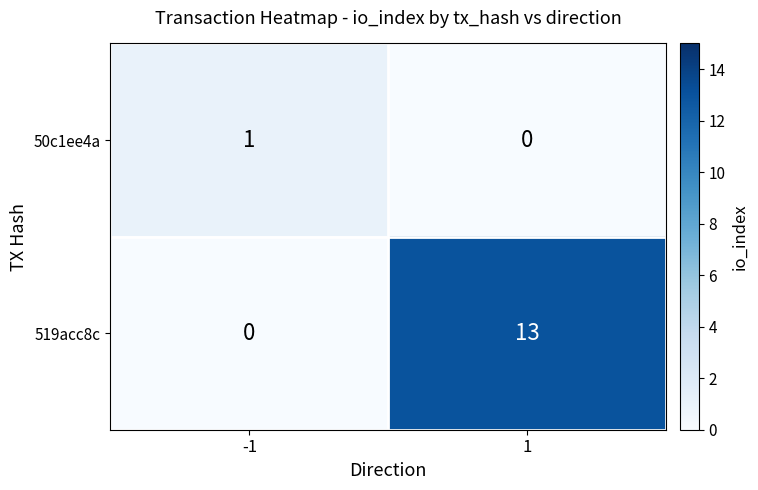

What is the total value across all series at 1?

13